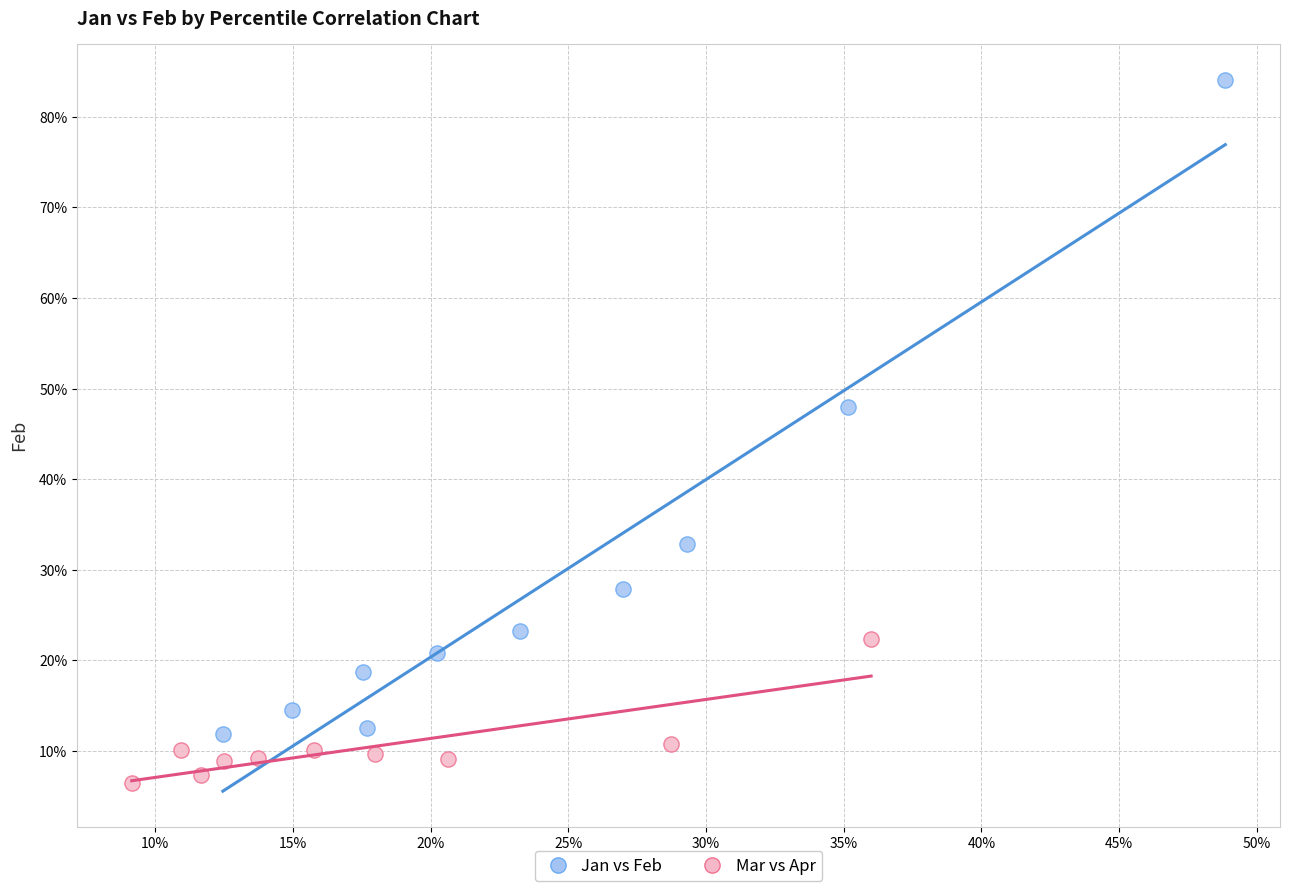

What are all the series names shown in the legend?

Jan vs Feb, Mar vs Apr